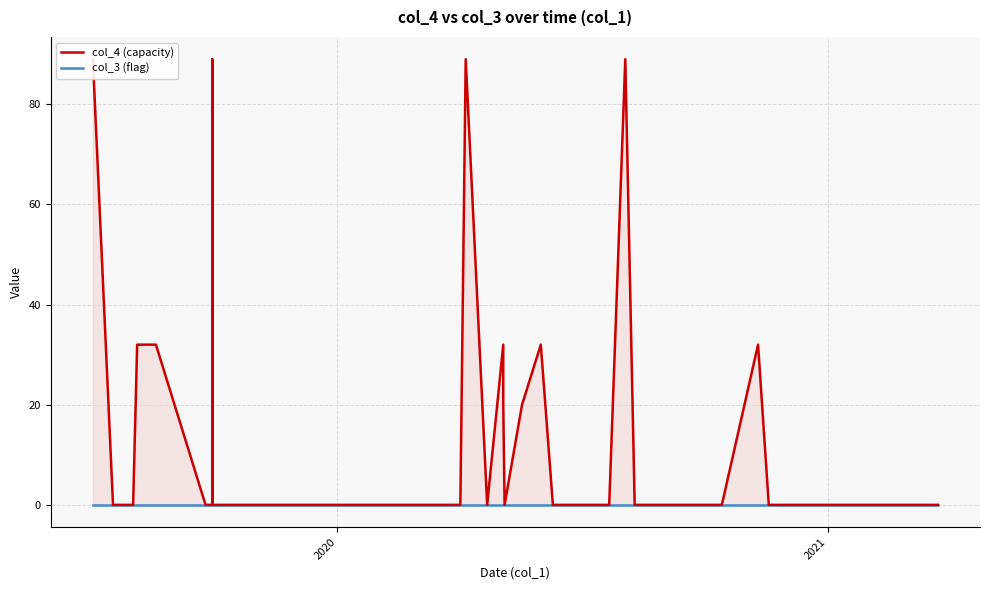

Which series has the widest spread of values?

col_4 (capacity)